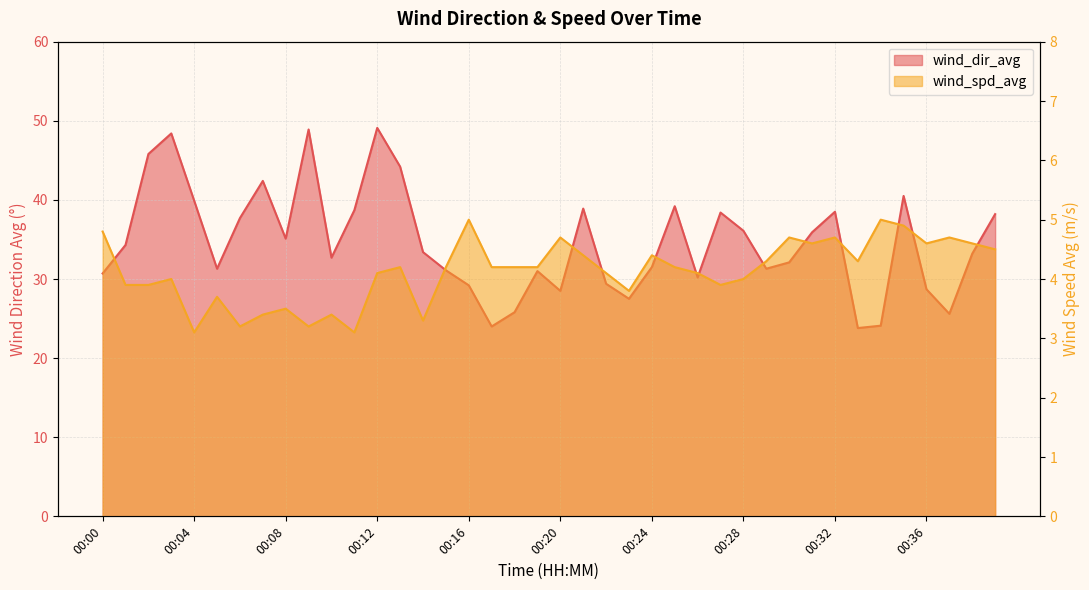

What is the difference between the maximum and second lowest values in the wind_spd_avg series?

1.9